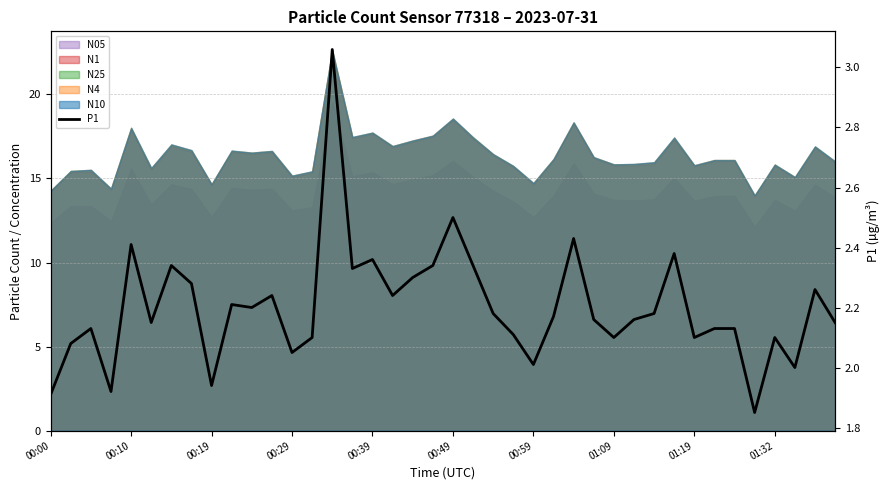

The chart shows a value of 2.4 at 00:10. True or false?

True